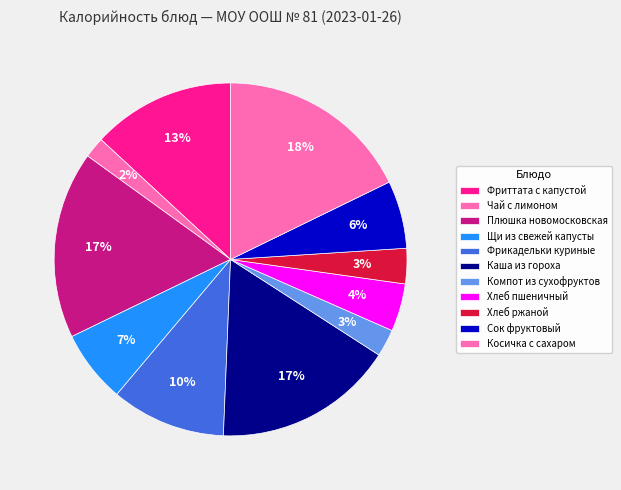

Count the number of slices in the pie.

11